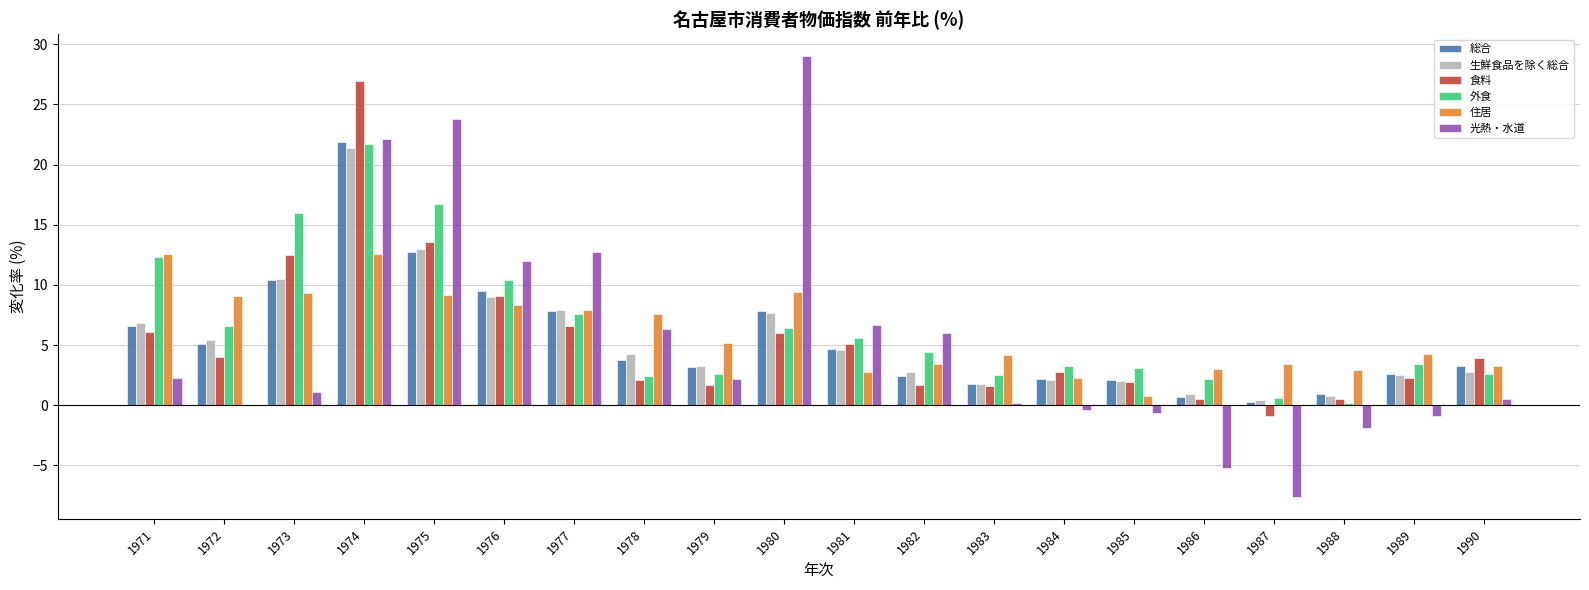

What is the sum of the 外食 values at 1981 and 1980?

12.0